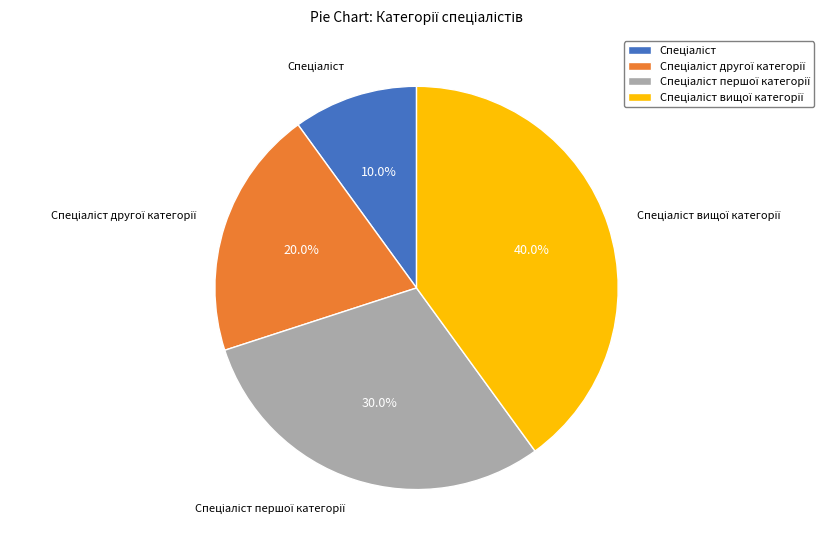

Is there a majority slice in this chart?

No